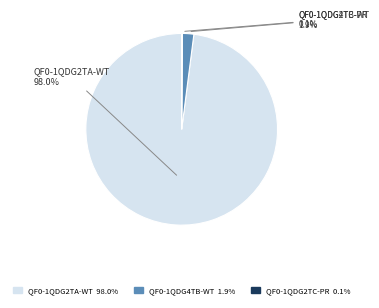

To the nearest percent, what is the combined percentage of QF0-1QDG4TB-WT and QF0-1QDG2TA-WT?

100%